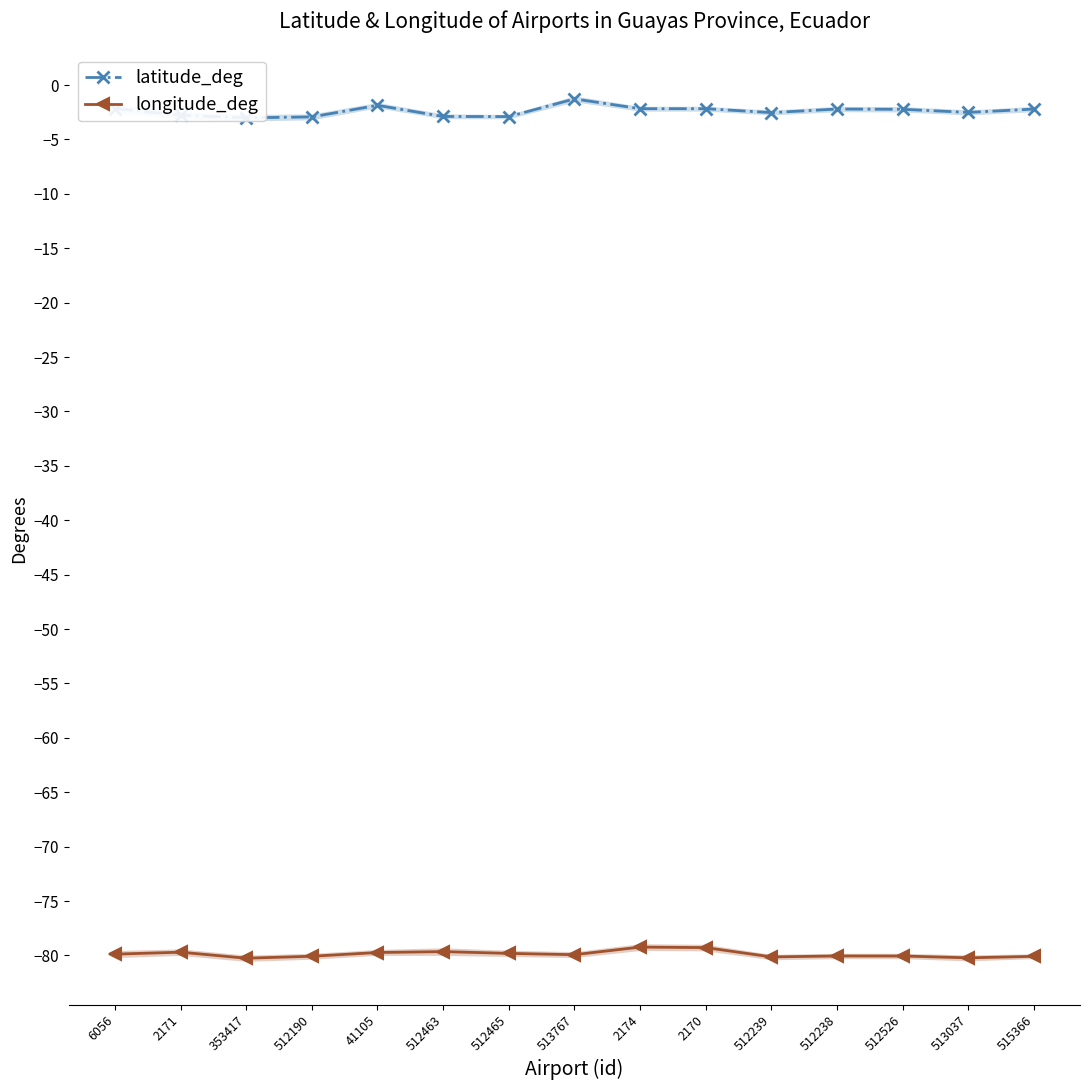

Rank the categories by latitude_deg value from highest to lowest.

513767, 41105, 6056, 2170, 2174, 512238, 515366, 512526, 513037, 512239, 2171, 512463, 512465, 512190, 353417